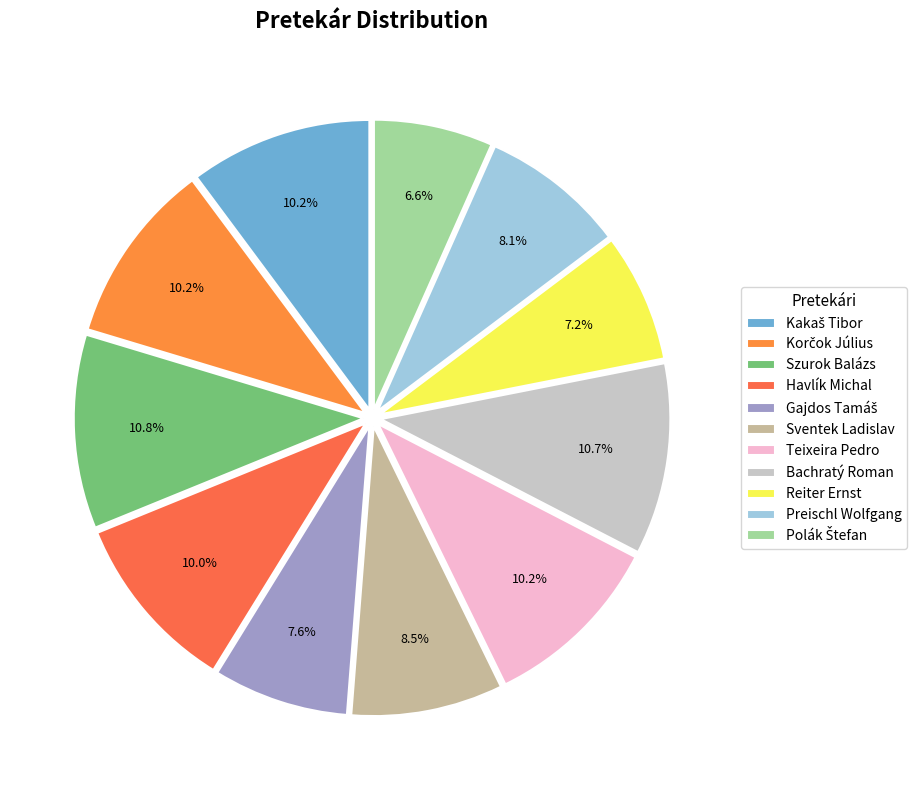

The Szurok Balázs slice represents 11% of the pie. True or false?

True